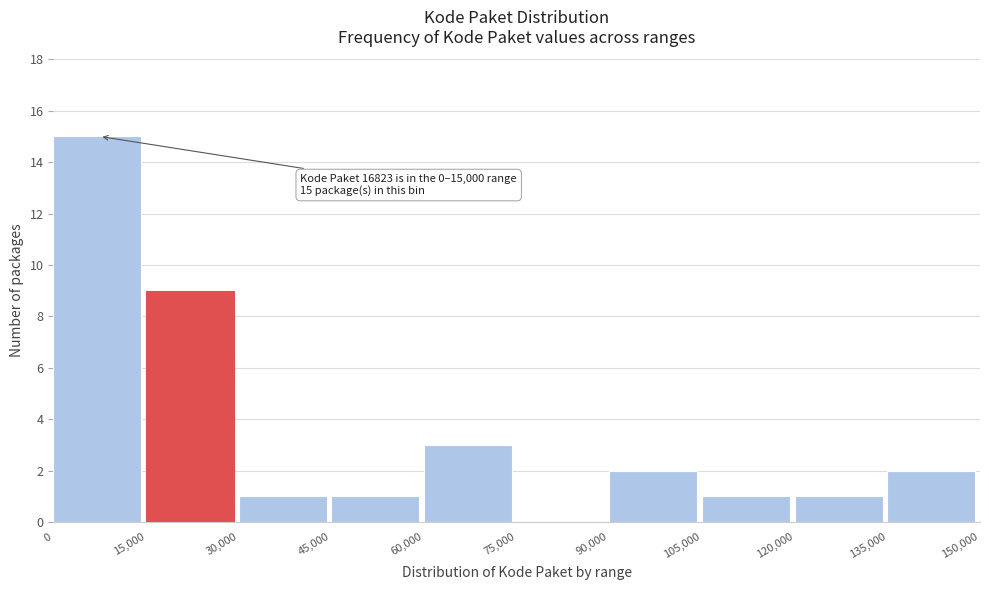

Over which range of the x-axis is the bar tallest?

0 to 15,000